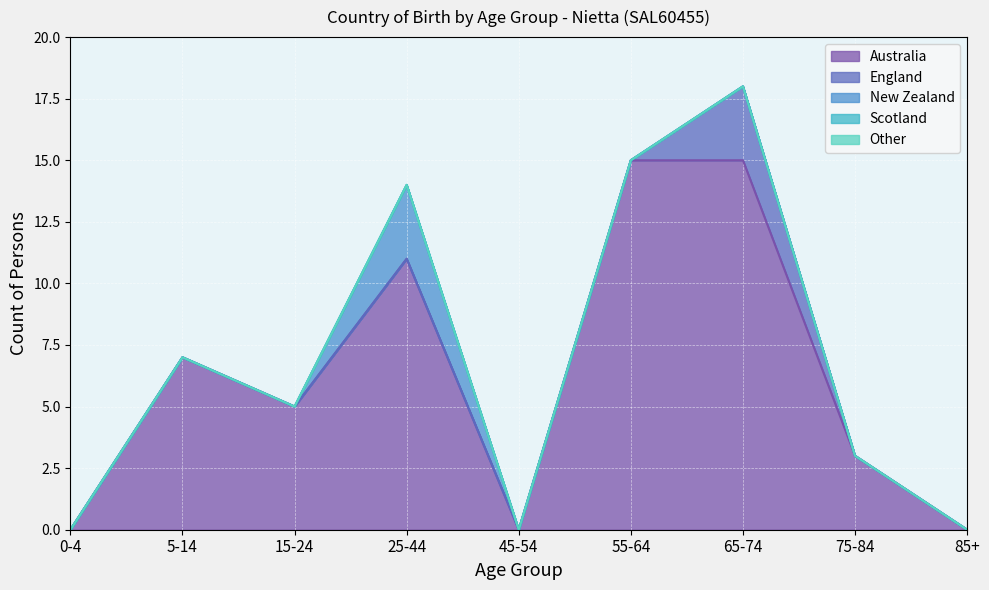

Reading left to right, list all the values displayed in this chart.

Australia: 0	7	5	11	0	15	15	3	0
England: 0	0	0	0	0	0	3	0	0
New Zealand: 0	0	0	3	0	0	0	0	0
Scotland: 0	0	0	0	0	0	0	0	0
Other: 0	0	0	0	0	0	0	0	0